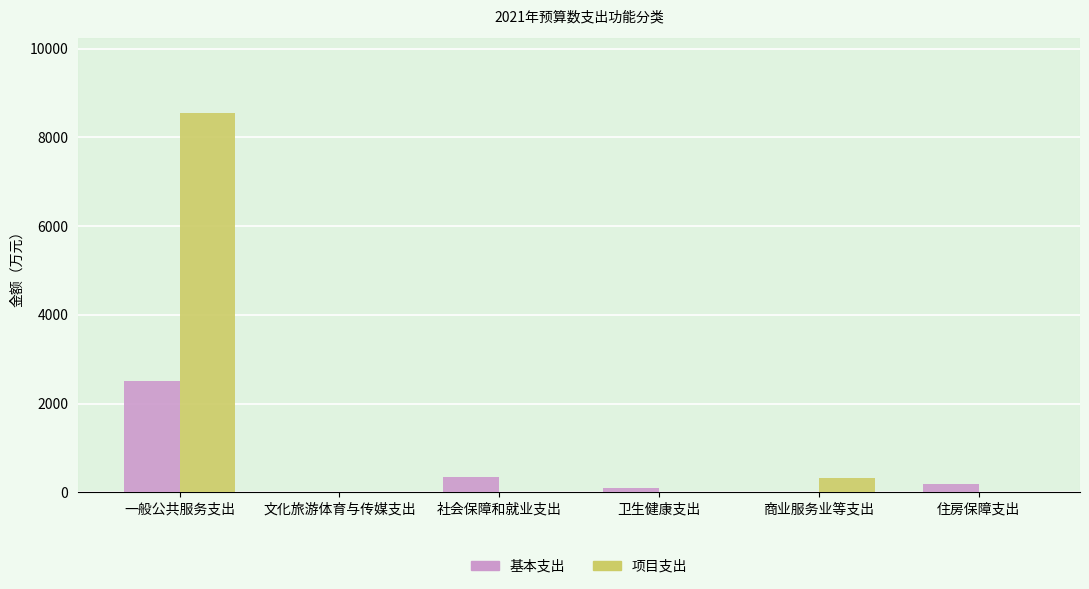

What is the highest value of the 基本支出 series?

2506.2